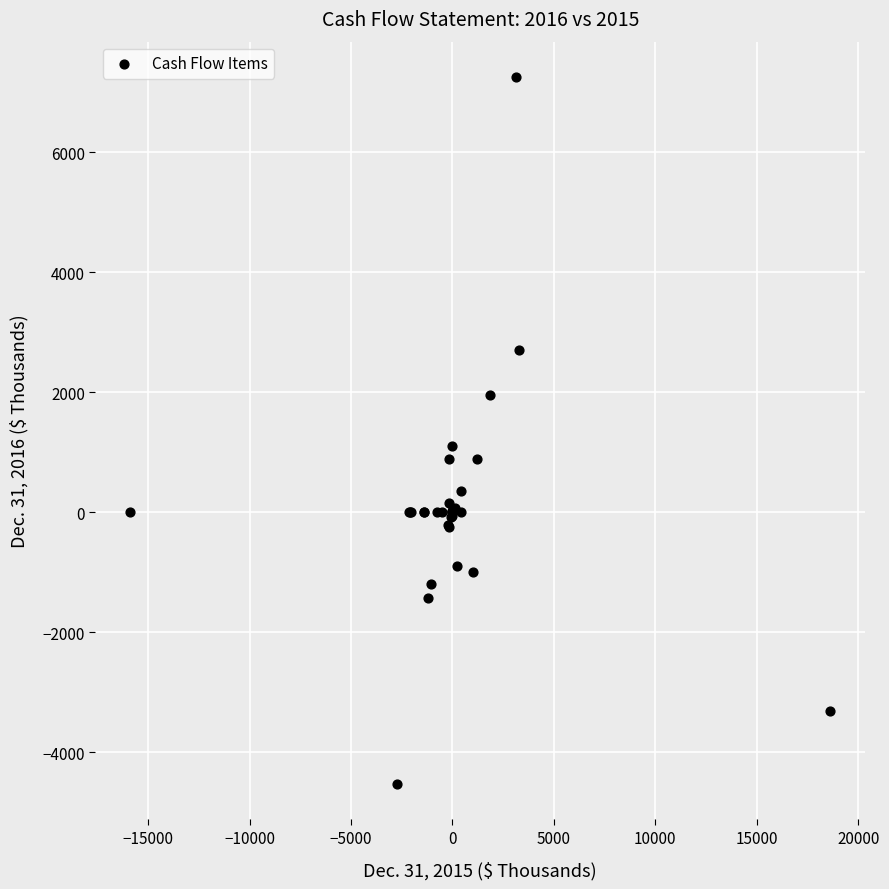

What Y value in the scatter plot is closest to 1362?

1098